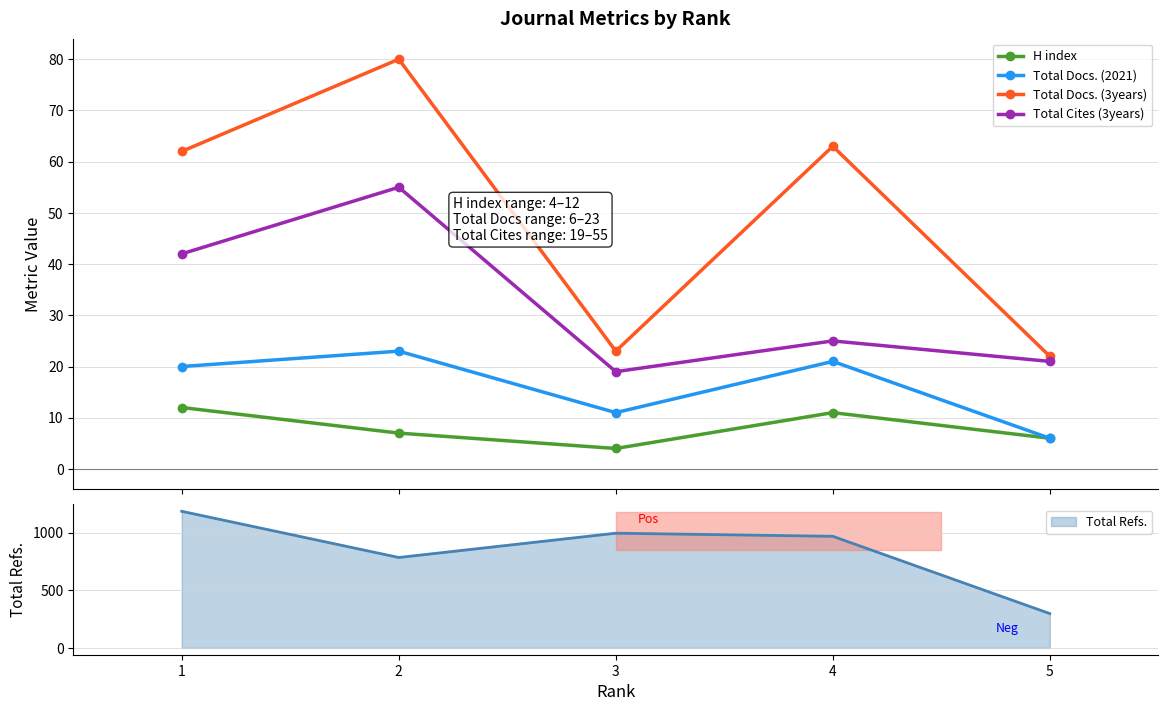

How many interior local peaks does the Total Cites (3years) series have?

2